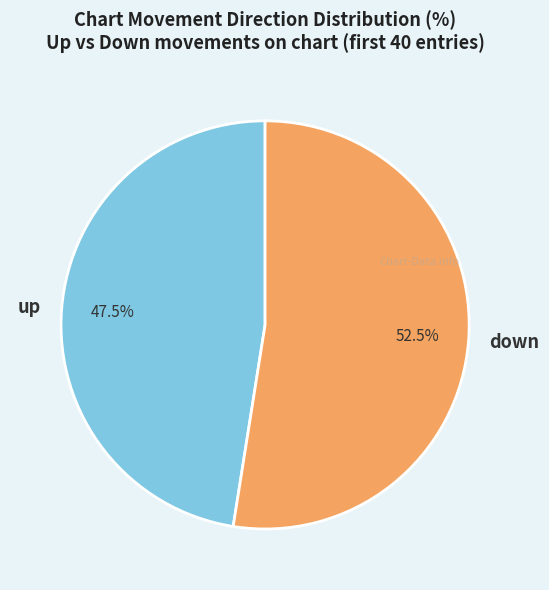

How much of the chart is everything except up?

52.5%